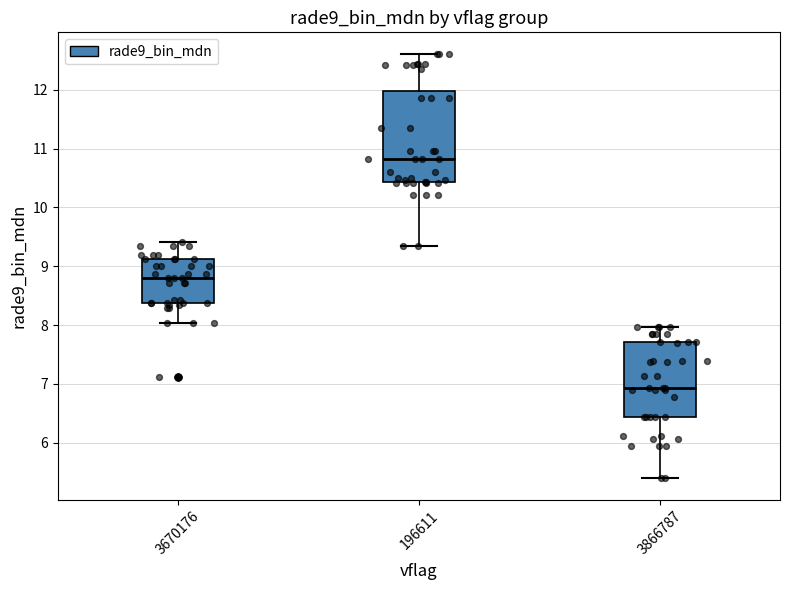

Comparing the boxes themselves (not the whiskers), which one is the tallest?

196611